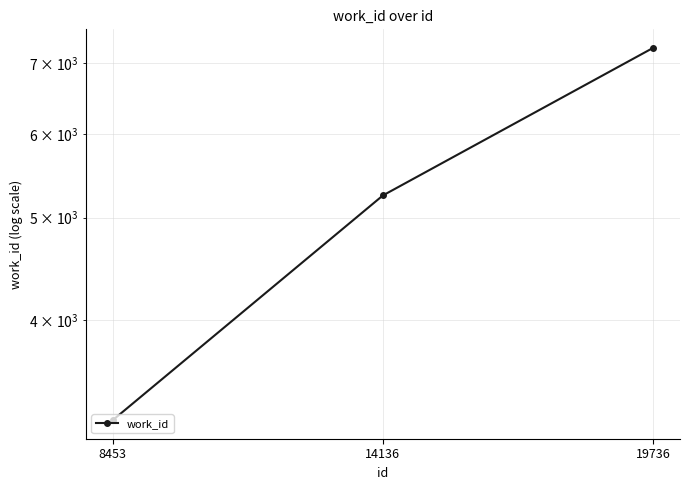

Reading right to left, transcribe all the data shown in this chart.

19736=7238	14136=5248	8453=3216